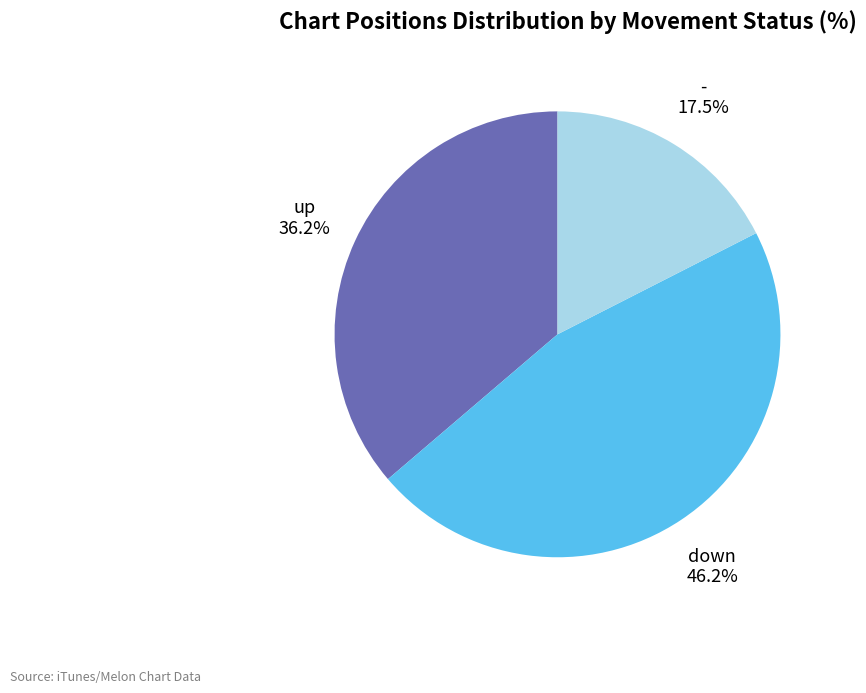

Which category has the biggest portion of the pie?

down